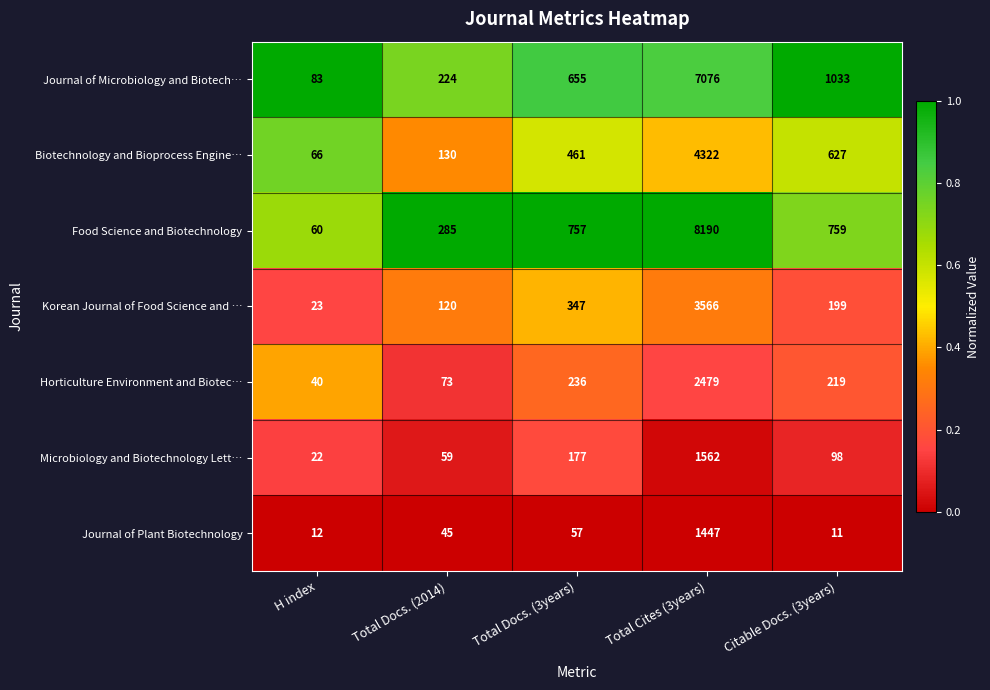

What is the sum of all Biotechnology and Bioprocess Engine… values?

5606